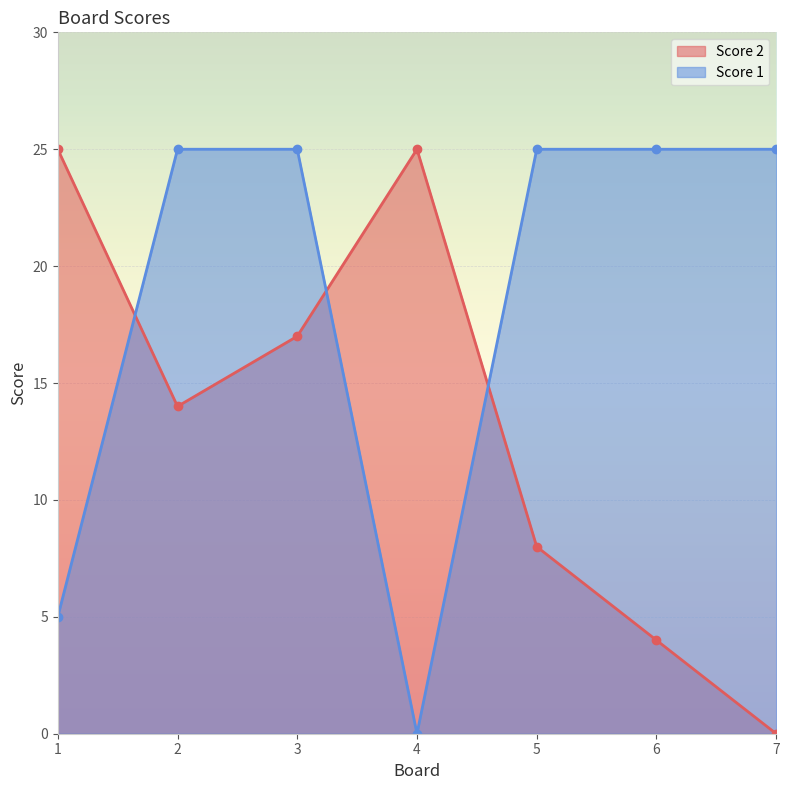

Rank the series by their average value, from highest to lowest.

Score 1, Score 2